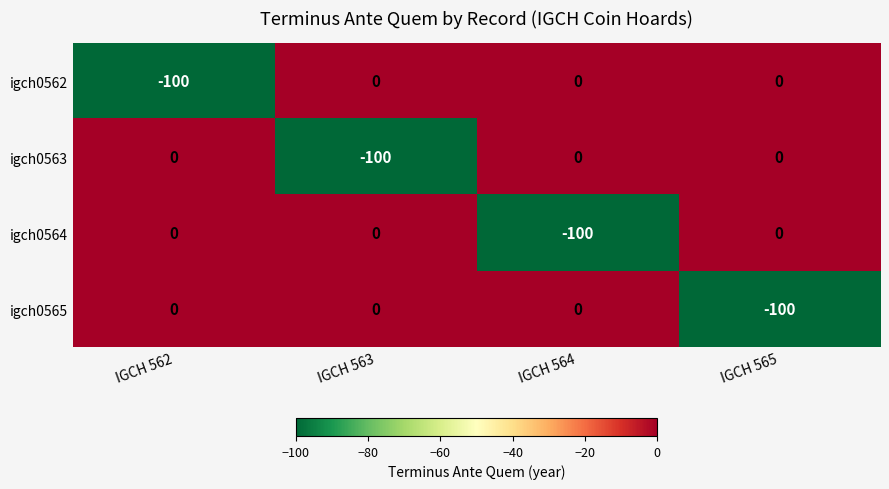

How many data points does each series have?

4